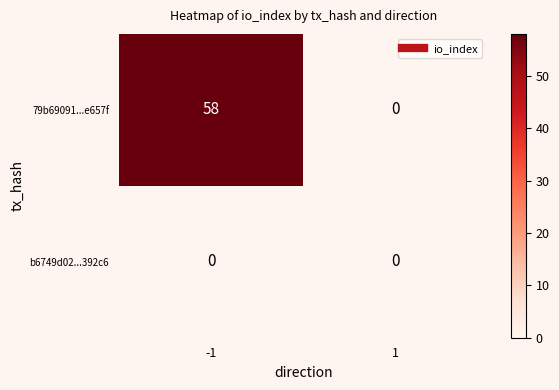

Reading left to right, transcribe all the data shown in this chart.

79b69091...e657f: 58	0
b6749d02...392c6: 0	0